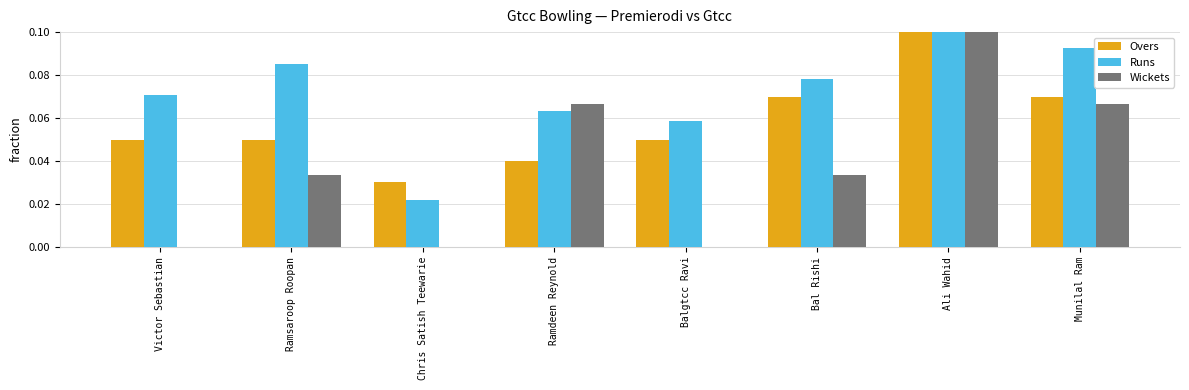

Count the Overs values in the range 0 to 1.

8